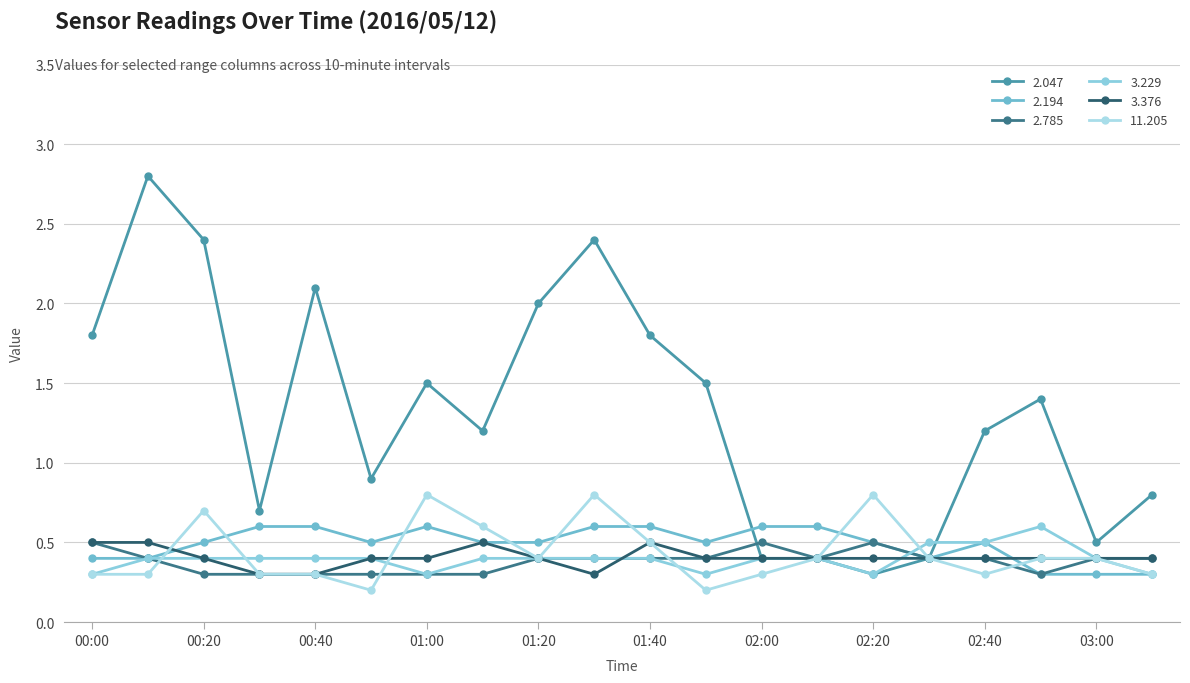

Which series has the largest total across all categories?

2.047